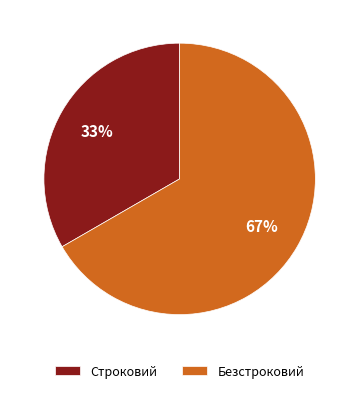

True or false: Строковий accounts for 33% of the total.

True